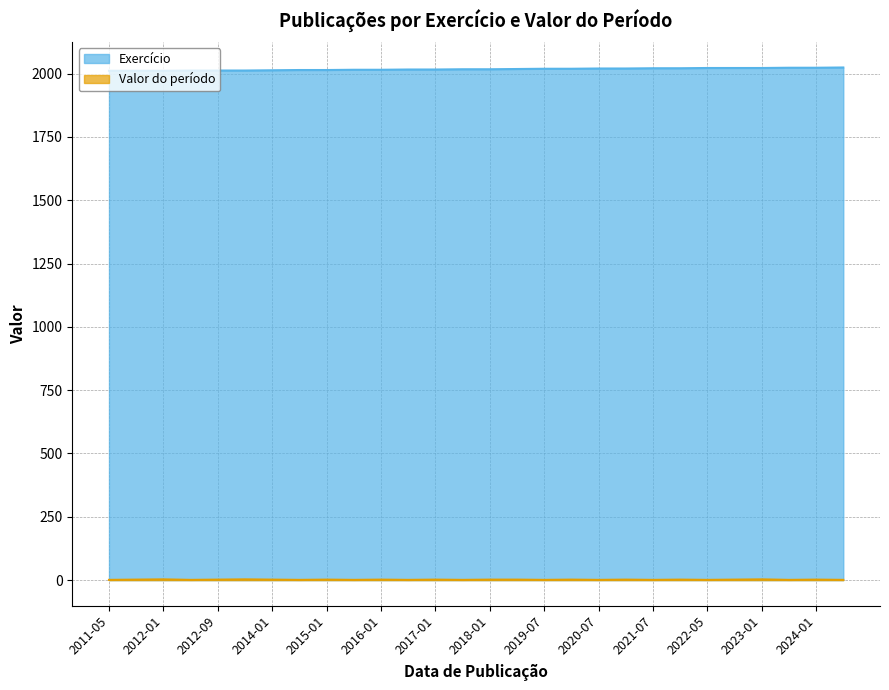

Reading left to right, list all the values displayed in this chart.

2011	2011	2011	2012	2012	2012	2013	2014	2014	2015	2015	2016	2016	2017	2017	2018	2019	2019	2020	2020	2021	2021	2022	2022	2022	2023	2023	2024